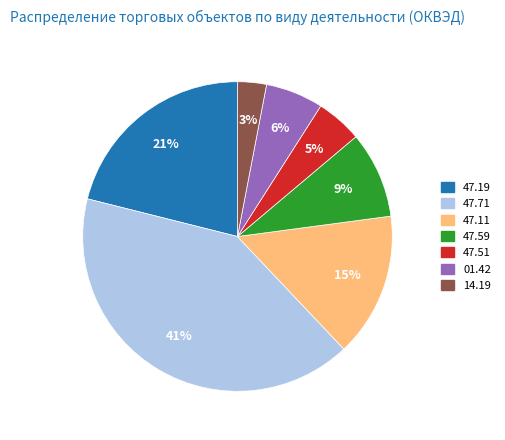

What is the ratio of the value at 47.51 to the value at 47.11?

0.3